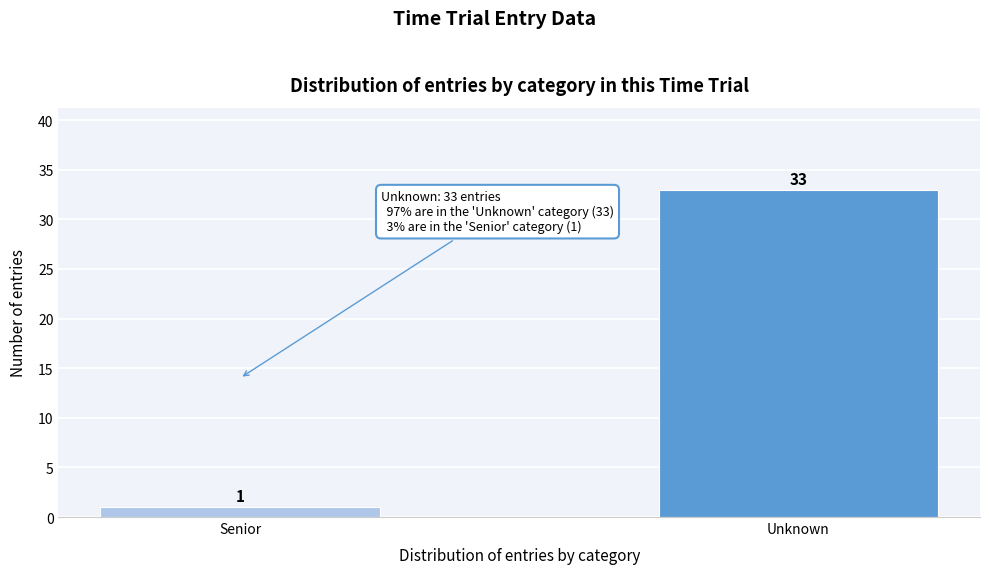

Reading left to right, extract all data points from this chart.

1	33